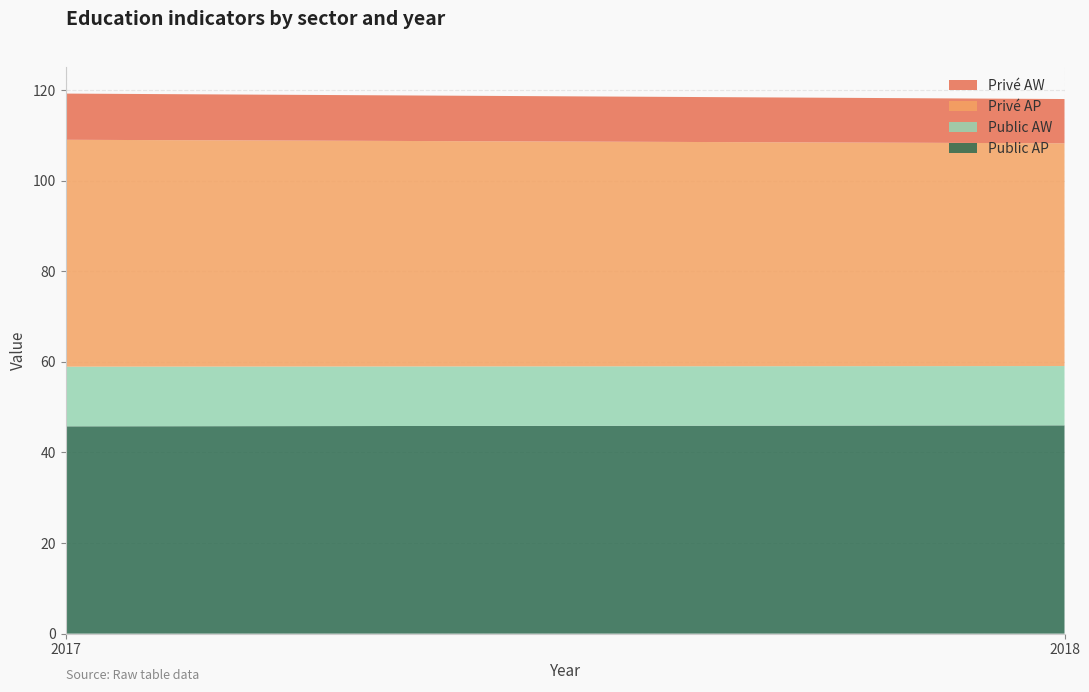

Reading left to right, extract all data points from this chart.

Public AP: 45.8	46.0
Public AW: 13.2	13.1
Privé AP: 50.1	49.2
Privé AW: 10.2	9.8